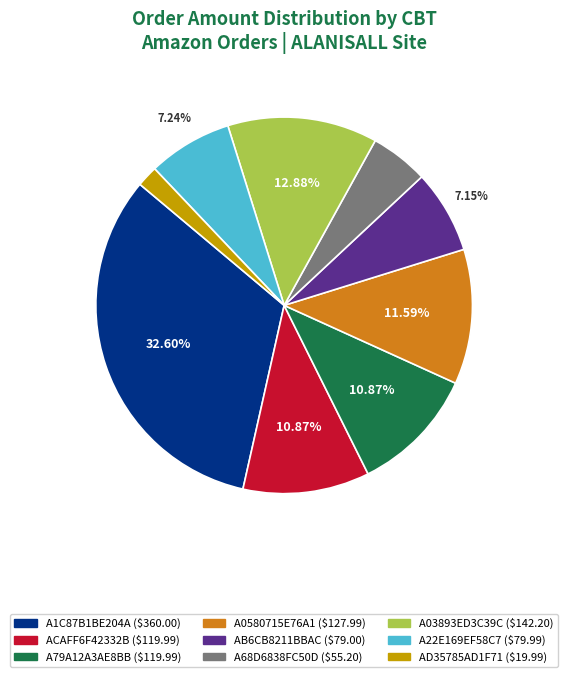

Combined, do A68D6838FC50D and A03893ED3C39C account for over 50%?

No